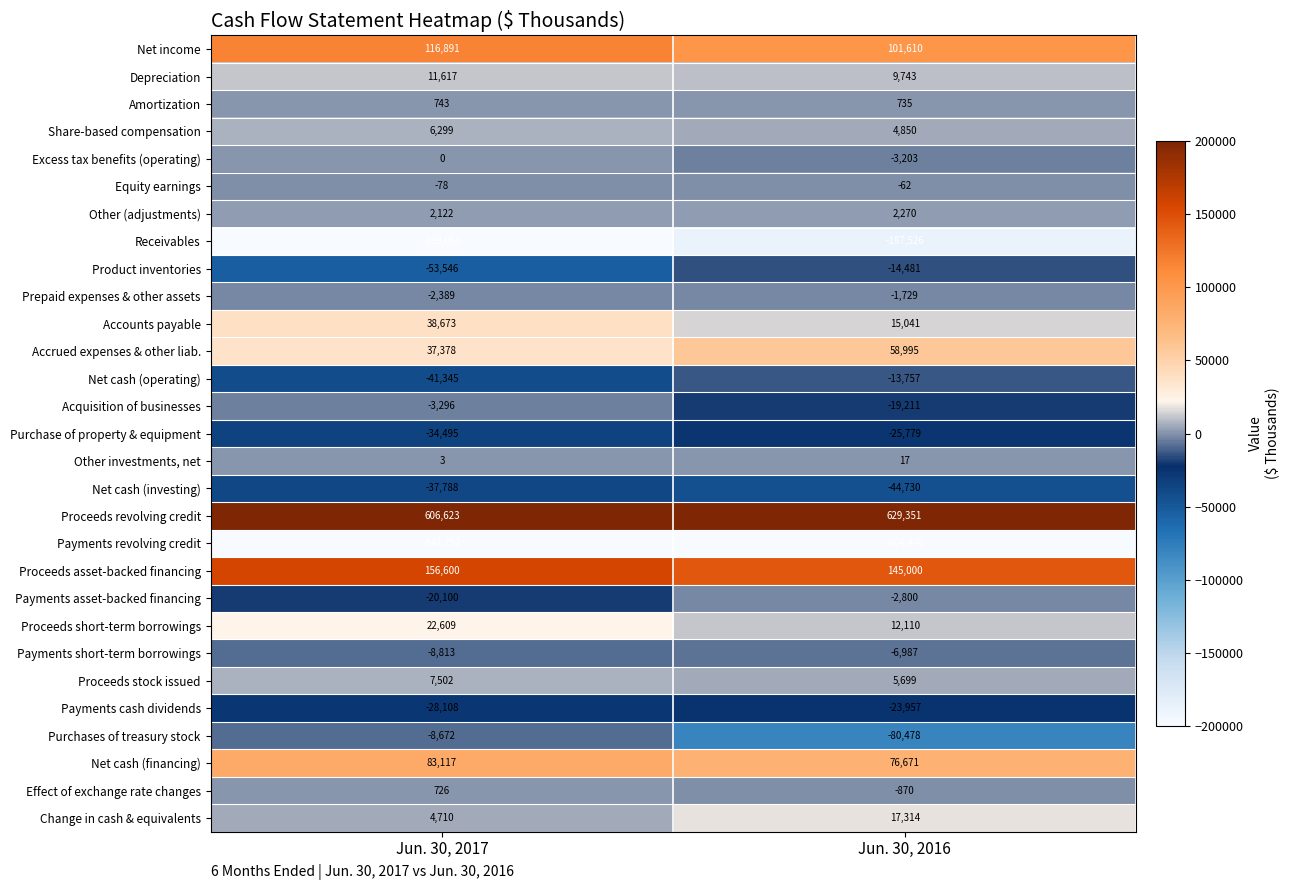

The Payments cash dividends series shows -18381 at Jun. 30, 2017. True or false?

False